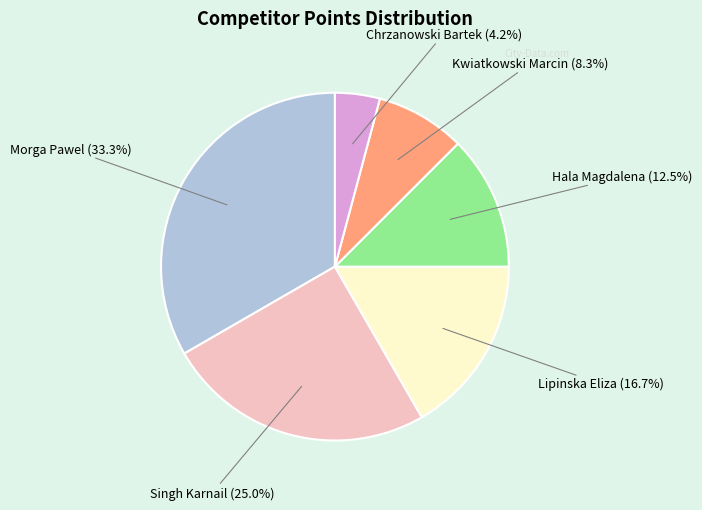

Does any single category account for the majority?

No